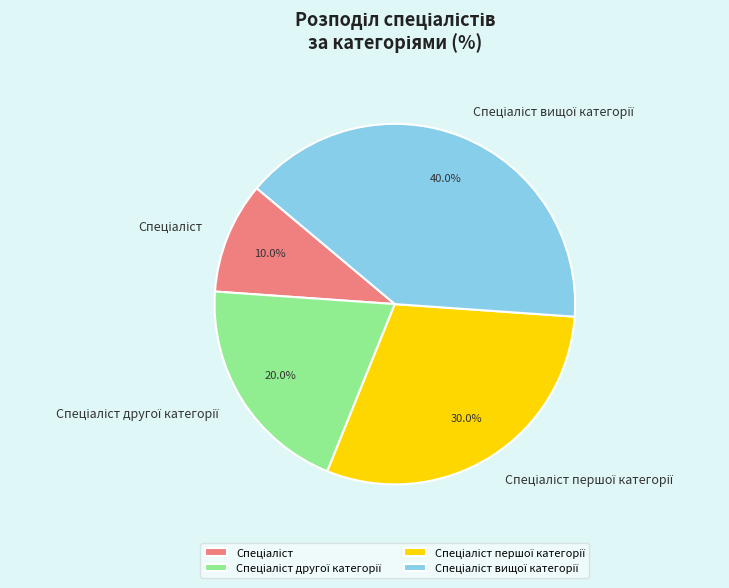

Is there any slice that represents more than half of the pie?

No